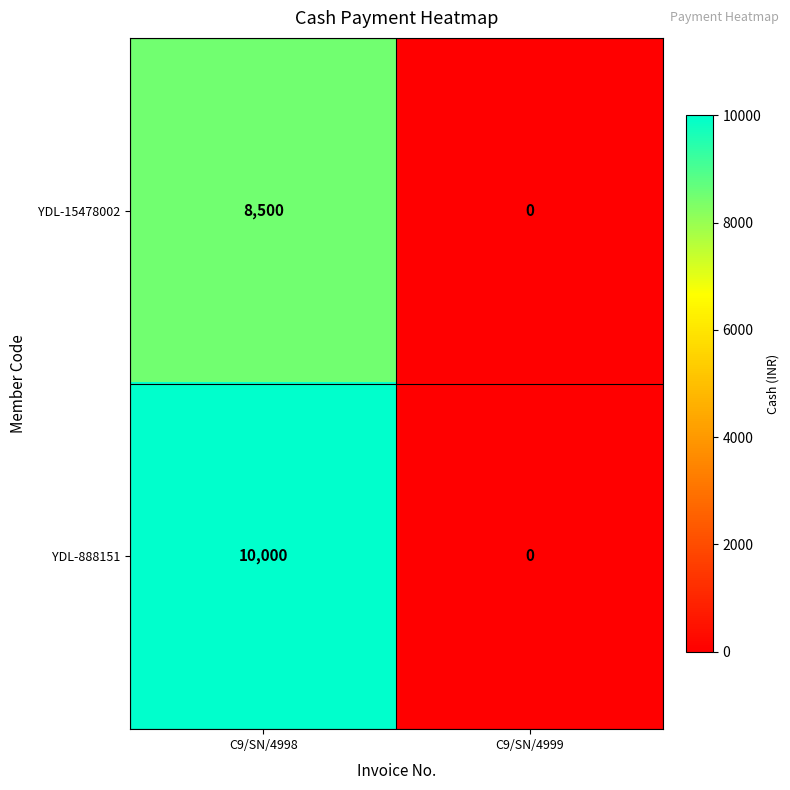

List the series in order of their overall mean, highest first.

YDL-888151, YDL-15478002